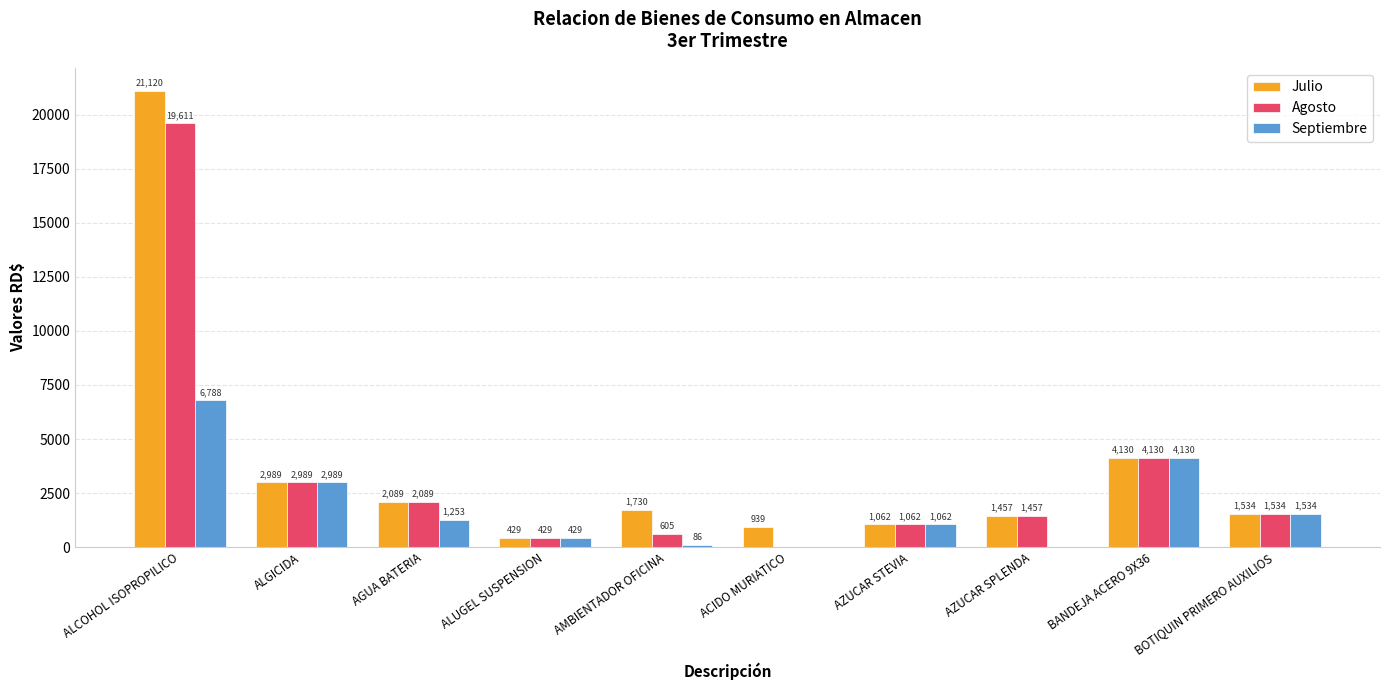

Which series changed the most between AMBIENTADOR OFICINA and BOTIQUIN PRIMERO AUXILIOS?

Septiembre